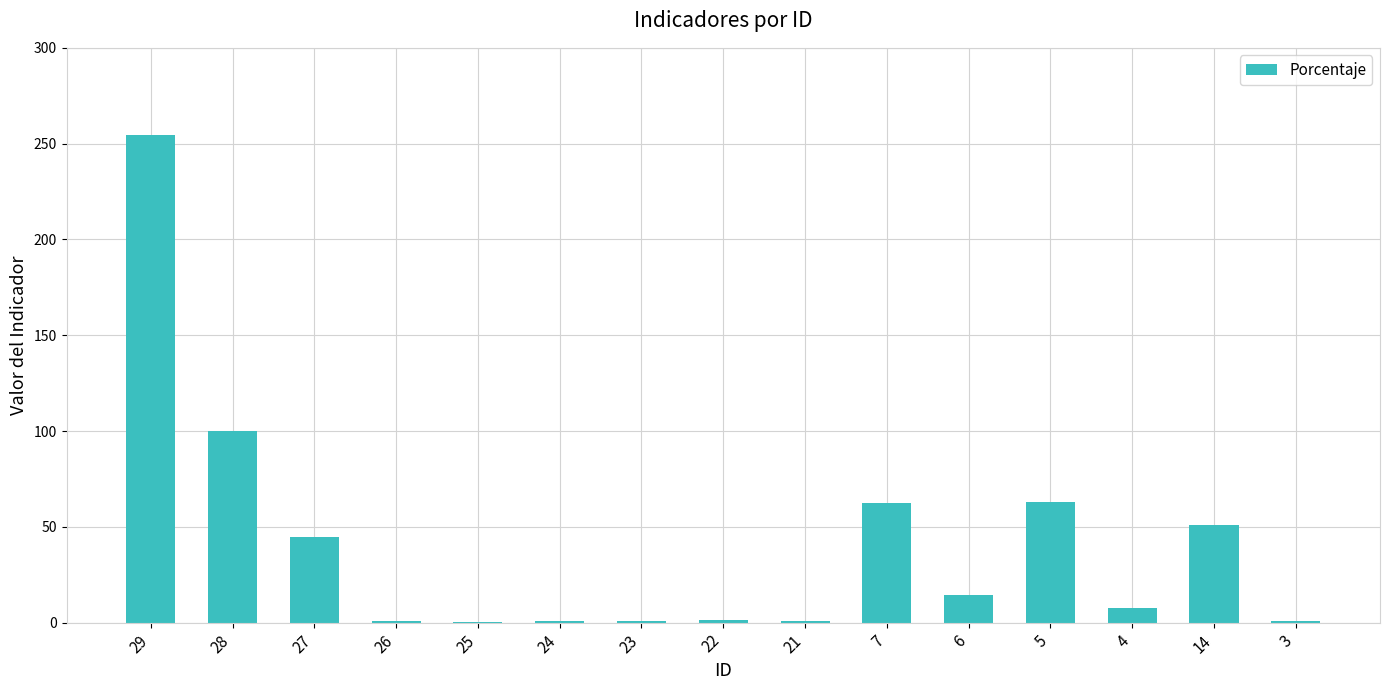

Which has a higher value, 28 or 29?

29